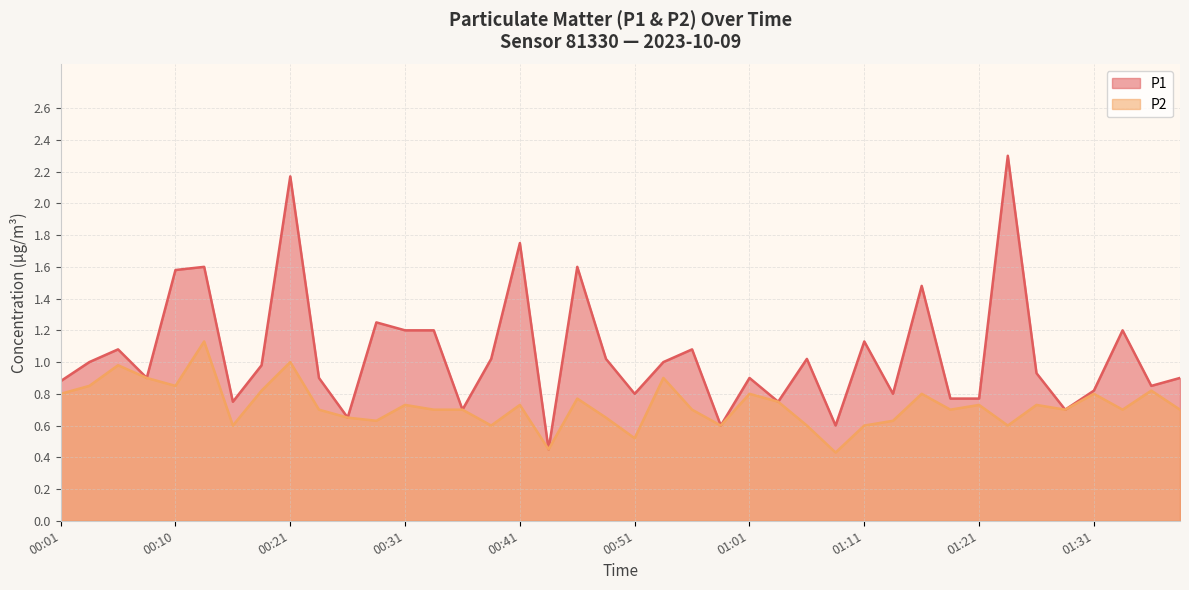

What is the minimum value for P1?

0.5